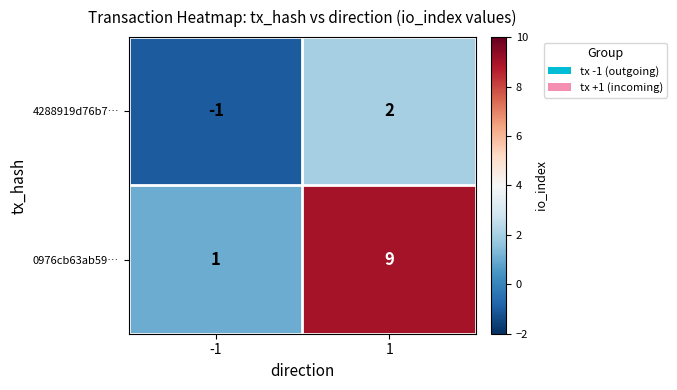

List the series in order of their overall mean, highest first.

0976cb63ab59…, 4288919d76b7…